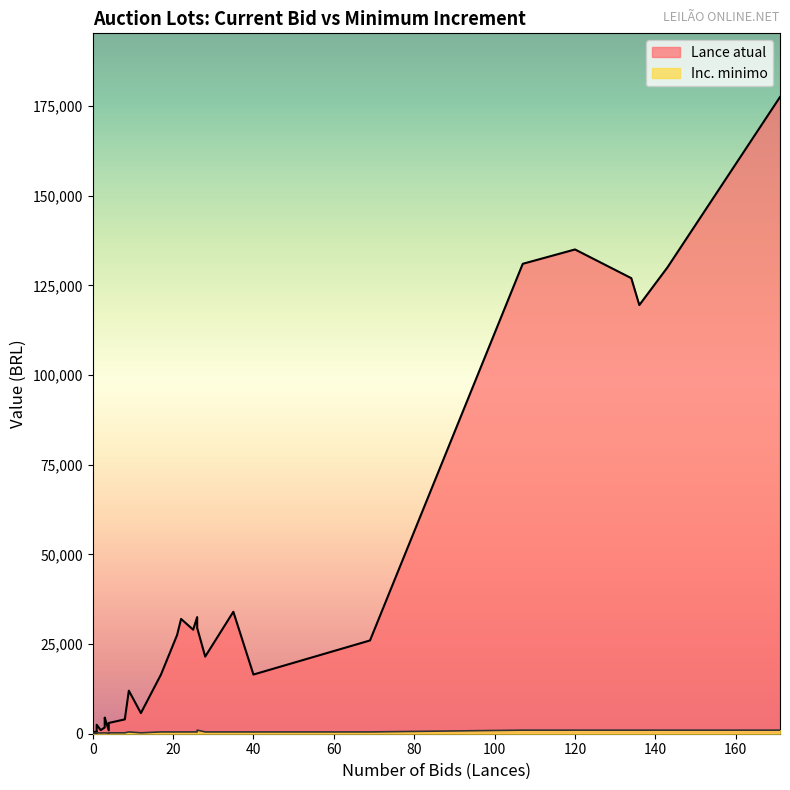

Where is Lance atual nearest to the value 88900?

136